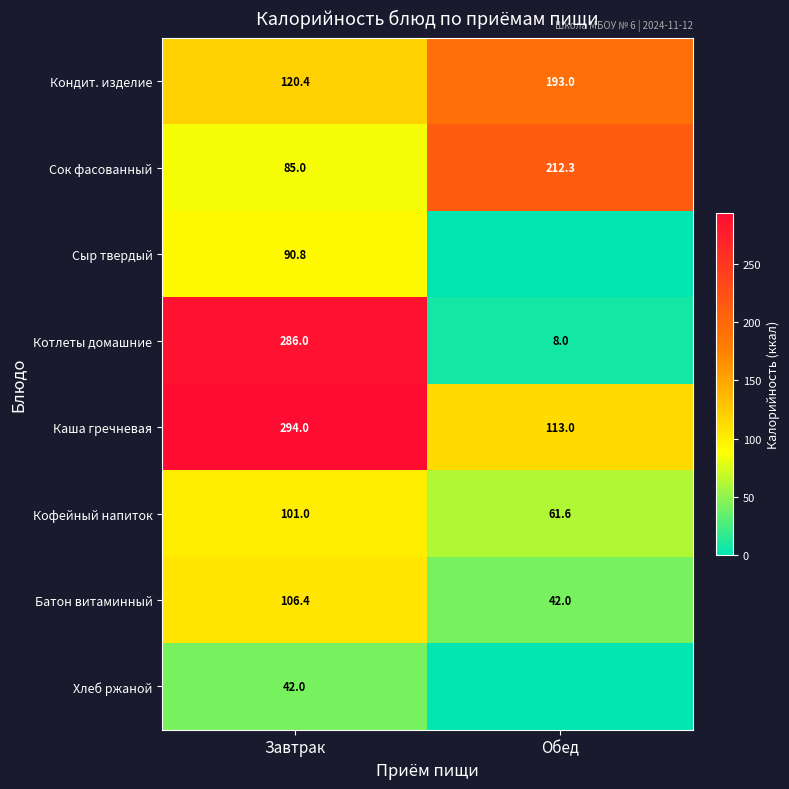

At Завтрак, list the series in order from largest to smallest.

Каша гречневая, Котлеты домашние, Кондит. изделие, Батон витаминный, Кофейный напиток, Сыр твердый, Сок фасованный, Хлеб ржаной